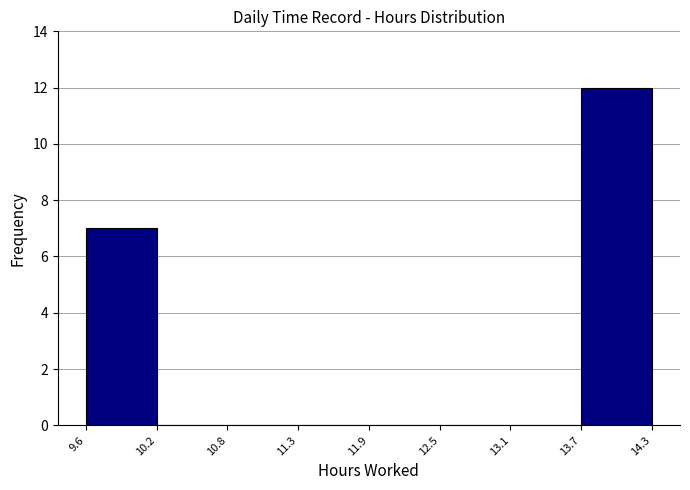

Reading left to right, transcribe this chart: for each bar, give the range it covers on the x-axis and its height. The values are not printed on the chart, so give them approximately, as read against the axis.

9.6 to 10.2: 7
10.2 to 10.8: 0
10.8 to 11.3: 0
11.3 to 11.9: 0
11.9 to 12.5: 0
12.5 to 13.1: 0
13.1 to 13.7: 0
13.7 to 14.3: 12